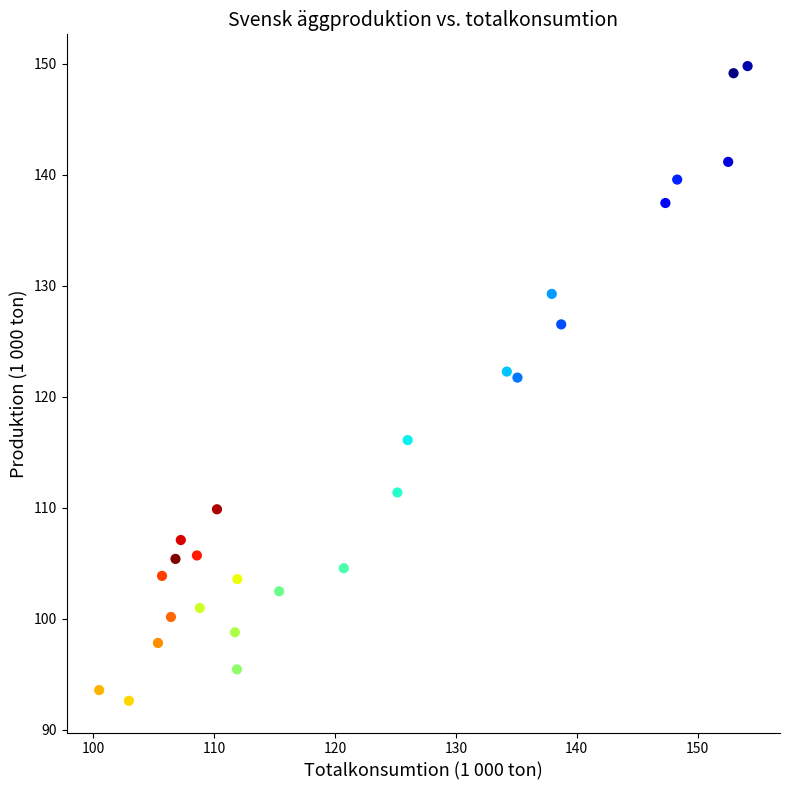

What is the range of X values (max minus min)?

53.7